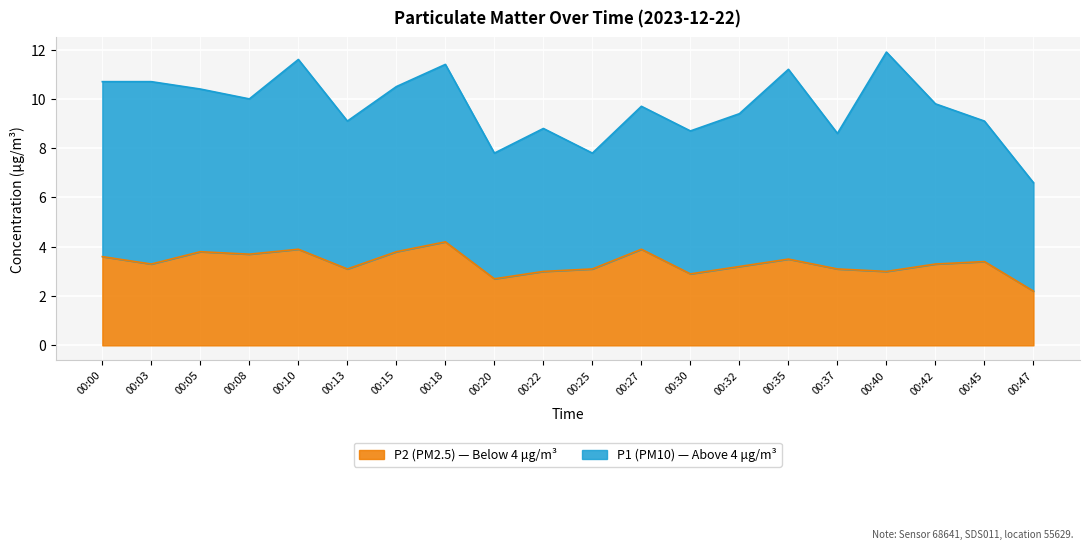

Rank the categories by value from lowest to highest.

00:47, 00:20, 00:30, 00:22, 00:40, 00:13, 00:25, 00:37, 00:32, 00:03, 00:42, 00:45, 00:35, 00:00, 00:08, 00:05, 00:15, 00:10, 00:27, 00:18